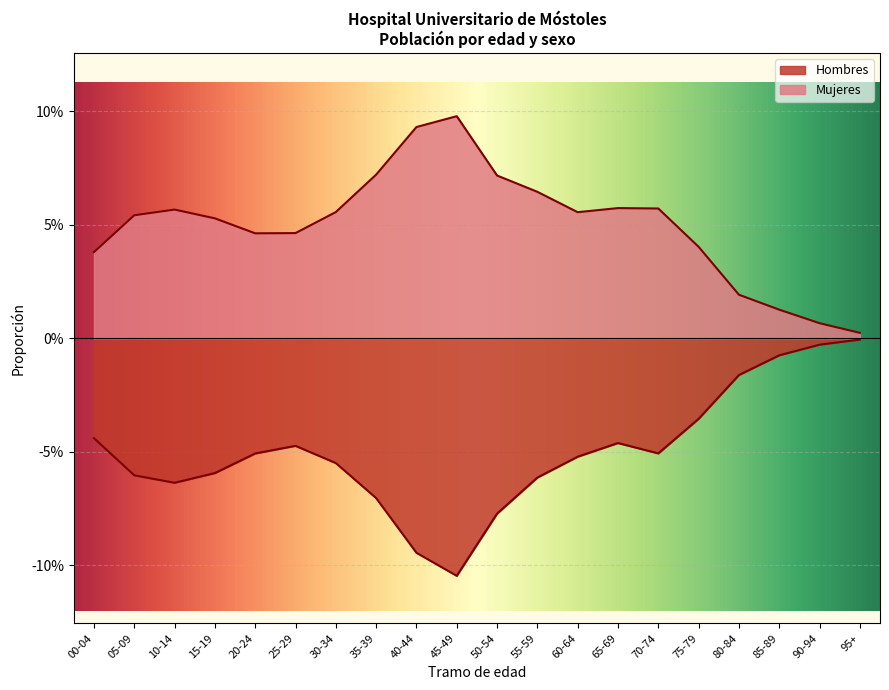

How many categories are shown in the chart?

20